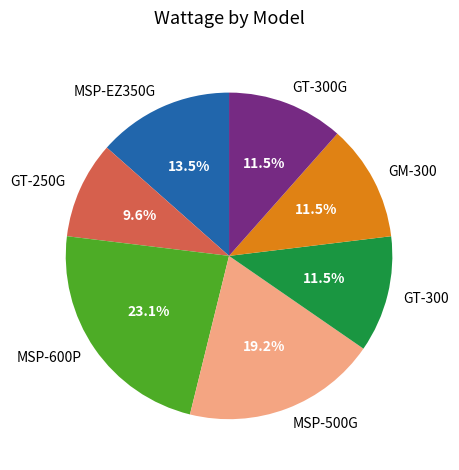

To the nearest percent, what is the average slice percentage?

14%